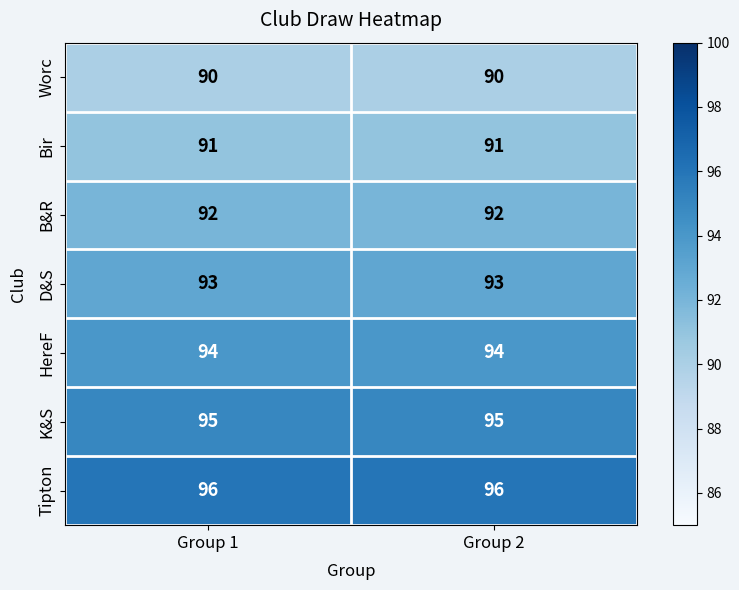

Which series has the largest total across all categories?

Tipton